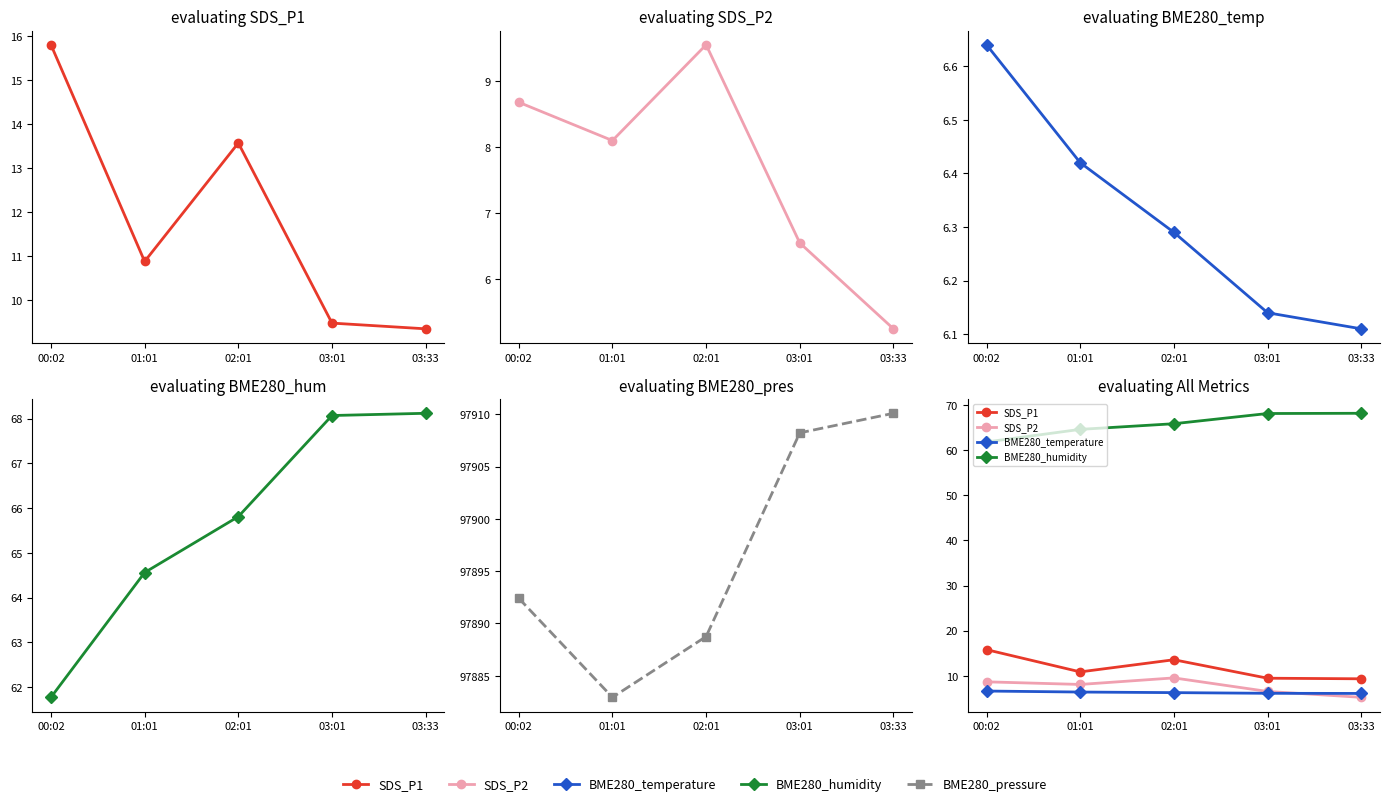

What is the lowest value of the SDS_P2 series?

5.2